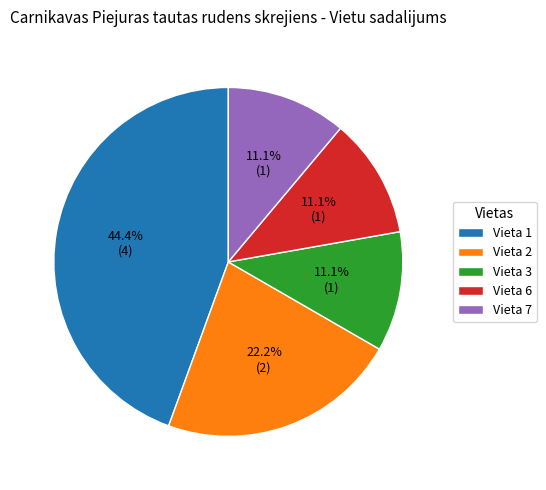

Does Vieta 7 represent more than half of the total?

No